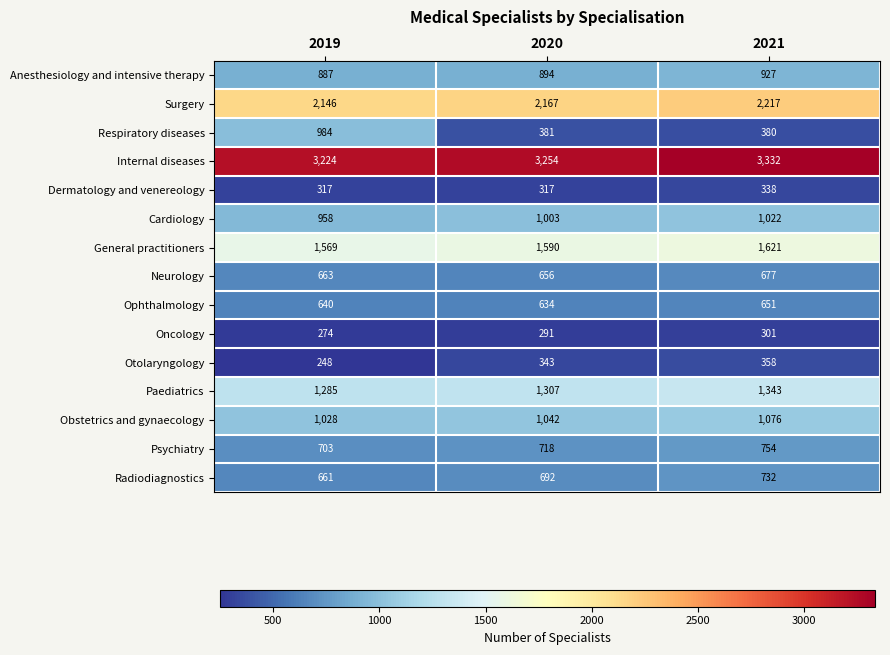

Which series has the largest total across all categories?

Internal diseases